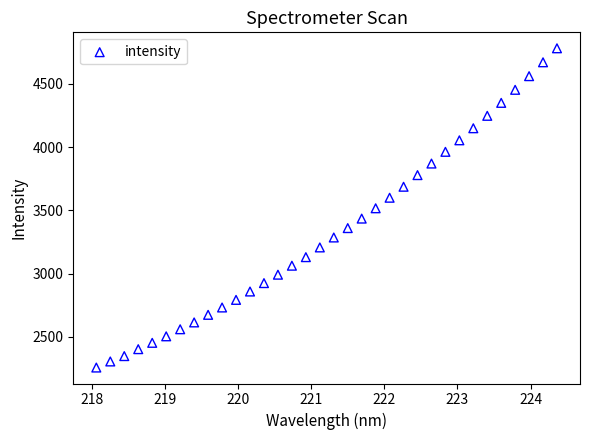

What is the range of X values (max minus min)?

6.3